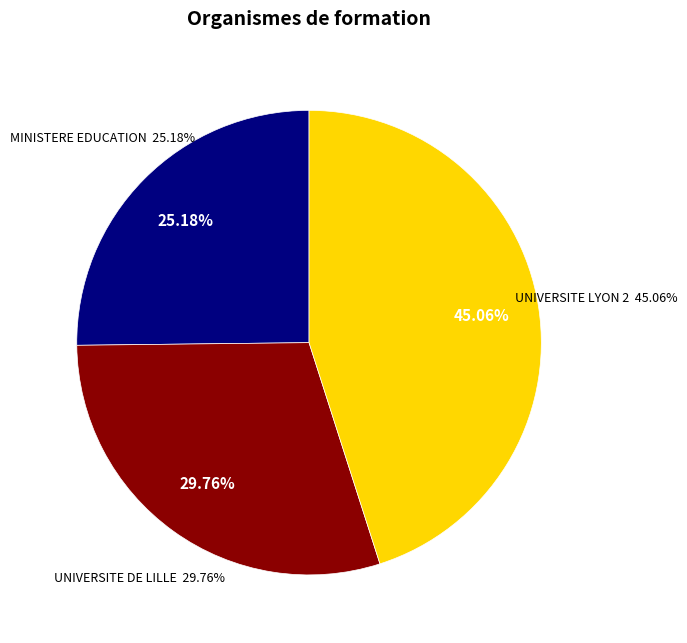

Count the number of slices in the pie.

3